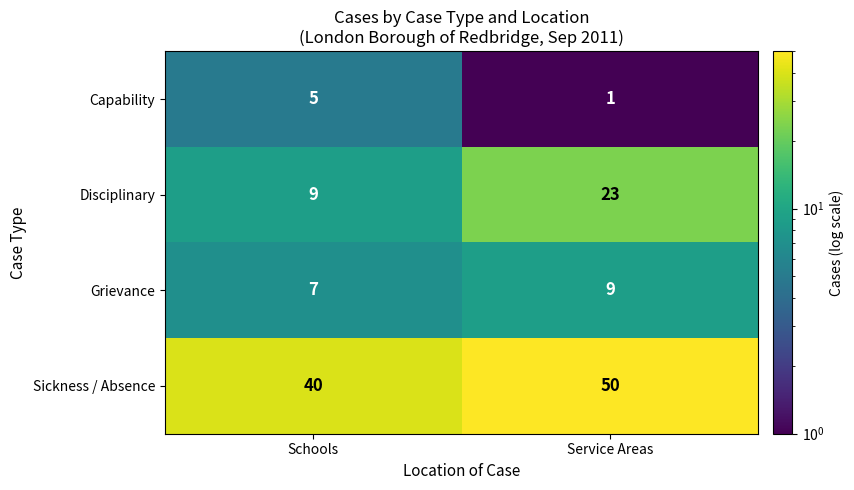

The Disciplinary series shows 23 at Service Areas. True or false?

True